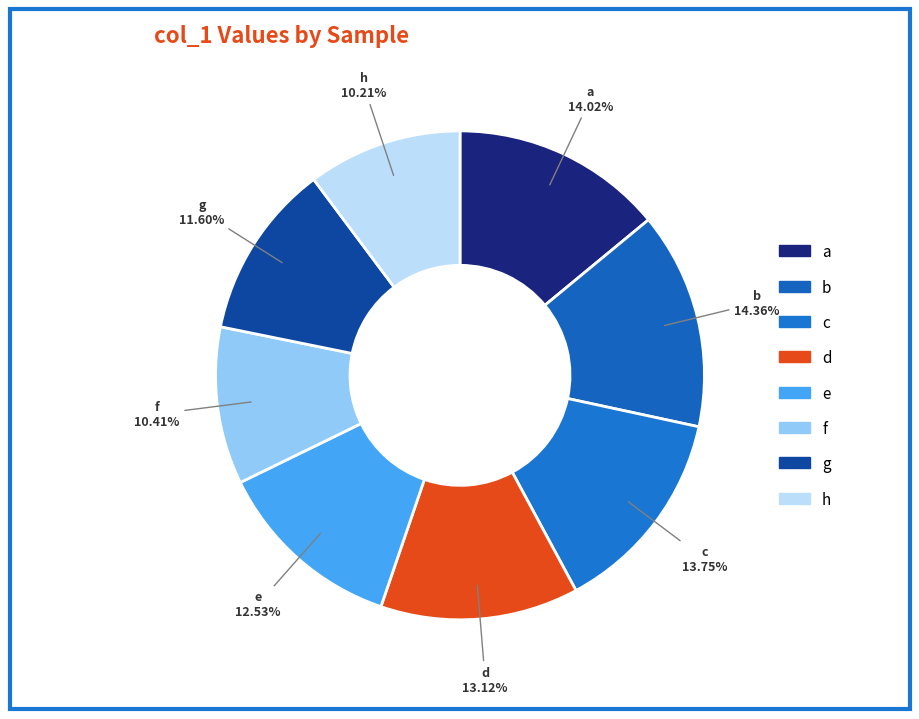

Does any single category account for the majority?

No